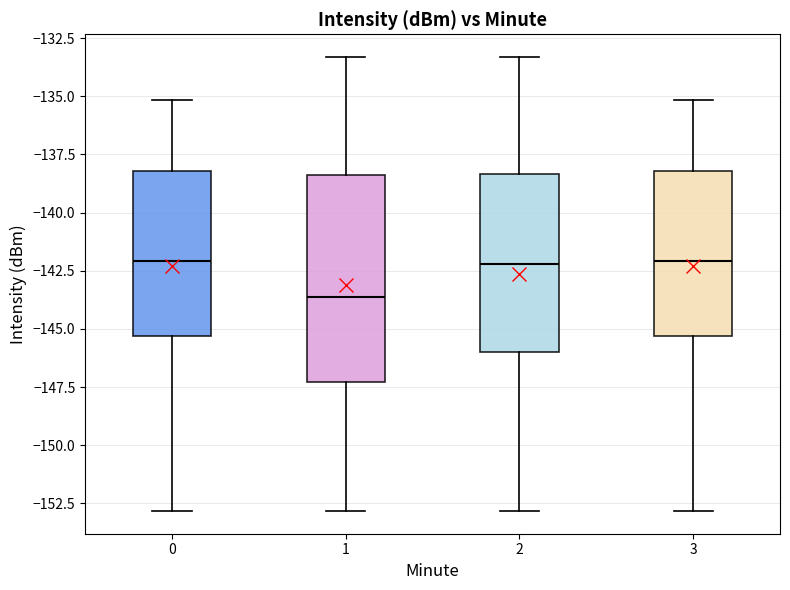

Reading left to right, transcribe this box plot: for each box, give where its median line is, the range the box spans, and where its two whiskers end, as read against the y-axis. The values are not printed on the chart, so give them approximately, as read against the axis.

0: median -142.0, box -145.5 to -138.0, whiskers -153.0 to -135.0
1: median -143.5, box -147.5 to -138.5, whiskers -153.0 to -133.5
2: median -142.0, box -146.0 to -138.5, whiskers -153.0 to -133.5
3: median -142.0, box -145.5 to -138.0, whiskers -153.0 to -135.0